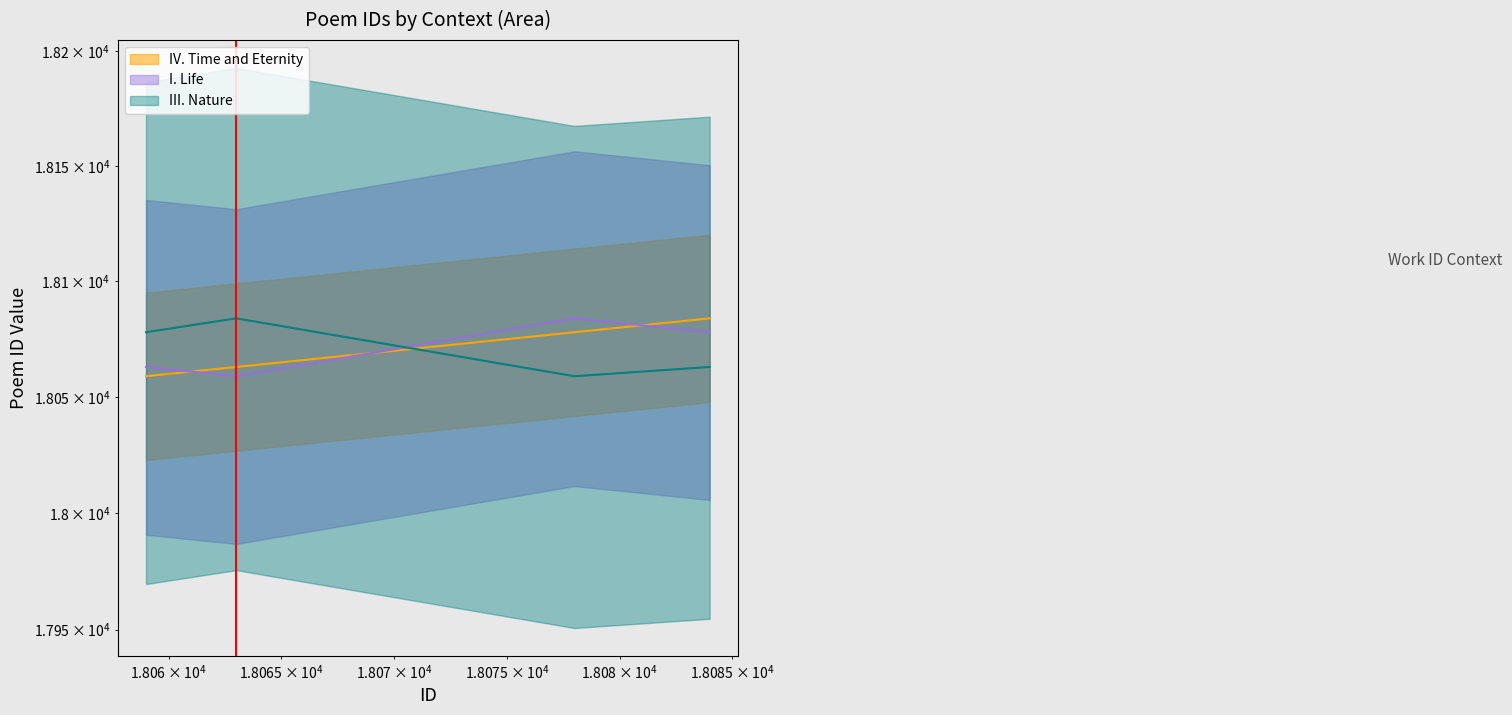

What is the difference between the I. Life values at 18084 and 18059?

15